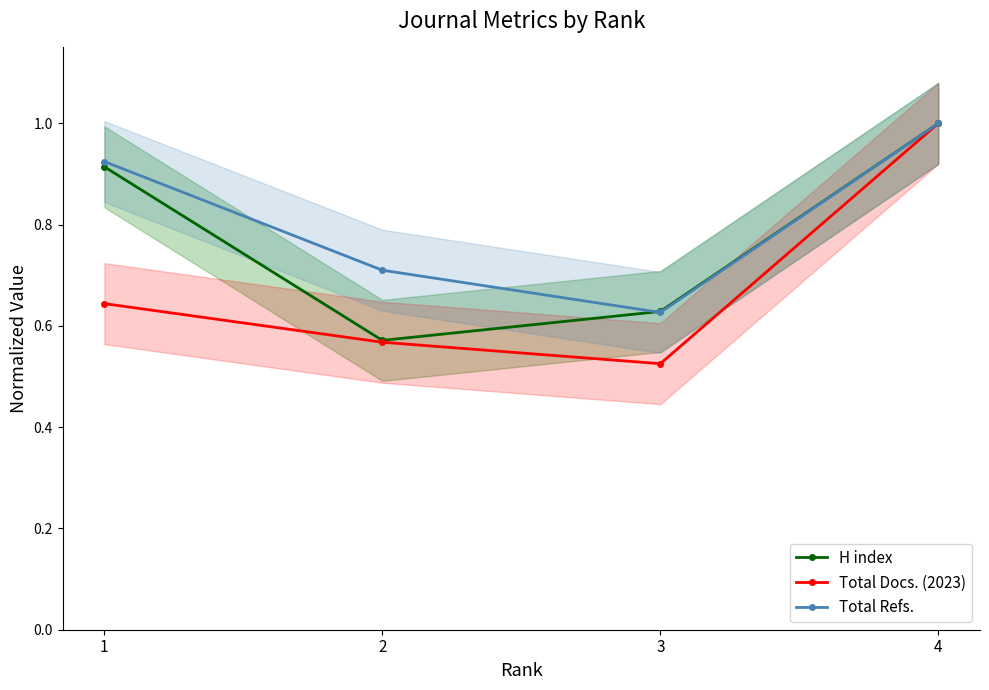

True or false: Total Docs. (2023) and Total Refs. cross at least once.

False